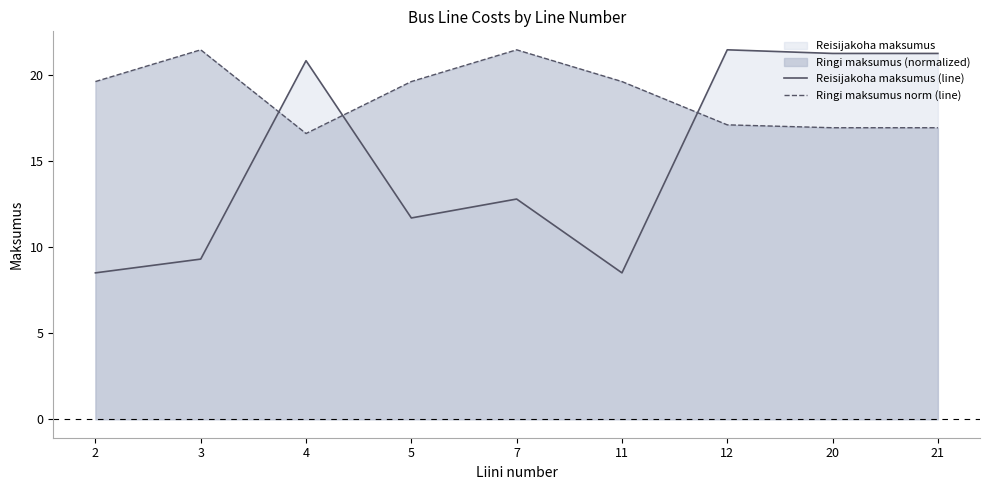

Reading right to left, extract all data points from this chart.

Reisijakoha maksumus (line): 21=21.3	20=21.3	12=21.5	11=8.5	7=12.8	5=11.7	4=20.8	3=9.3	2=8.5
Ringi maksumus norm (line): 21=16.9	20=16.9	12=17.1	11=19.6	7=21.5	5=19.6	4=16.6	3=21.5	2=19.6